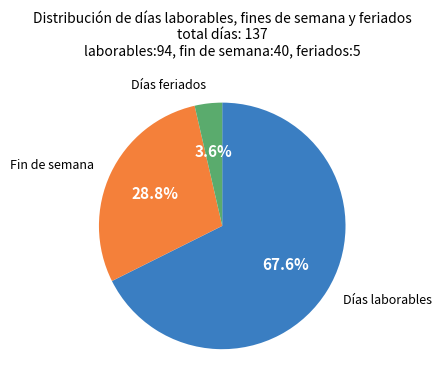

How many slices are in this pie chart?

3